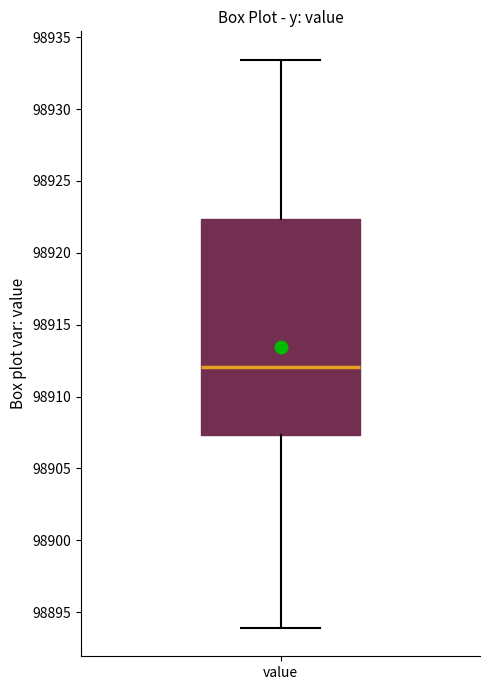

Read this box plot against the y-axis: the position of the median line, the range covered by the box, and the ends of both whiskers. The values are not printed on the chart, so give them approximately, as read against the axis.

median 98912.0, box 98907.5 to 98922.5, whiskers 98894.0 to 98933.5